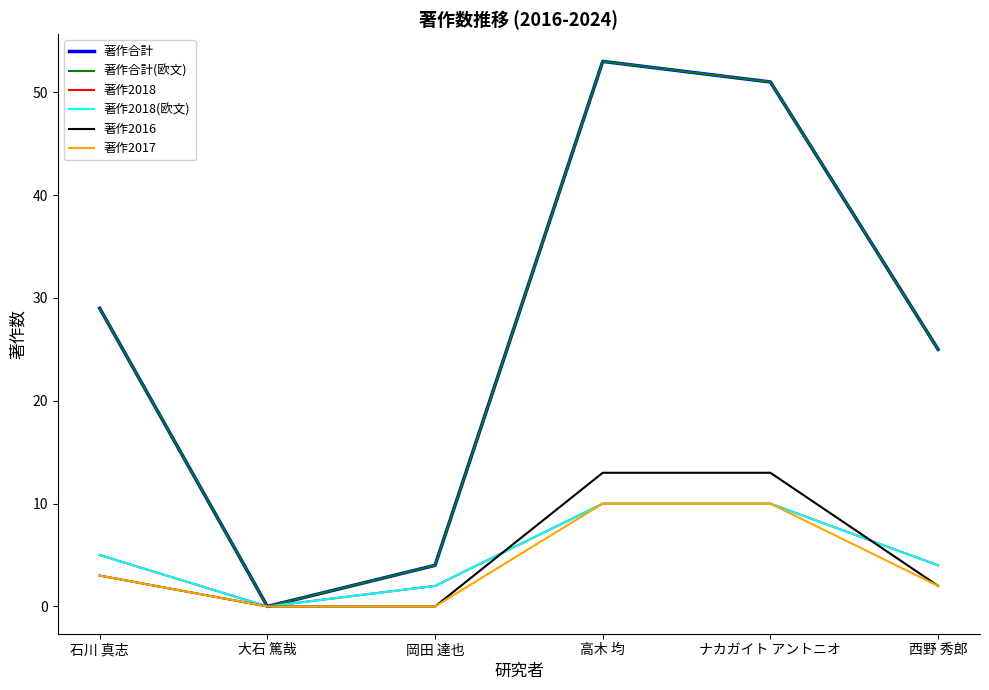

Is this an area chart (filled region under the line)?

No